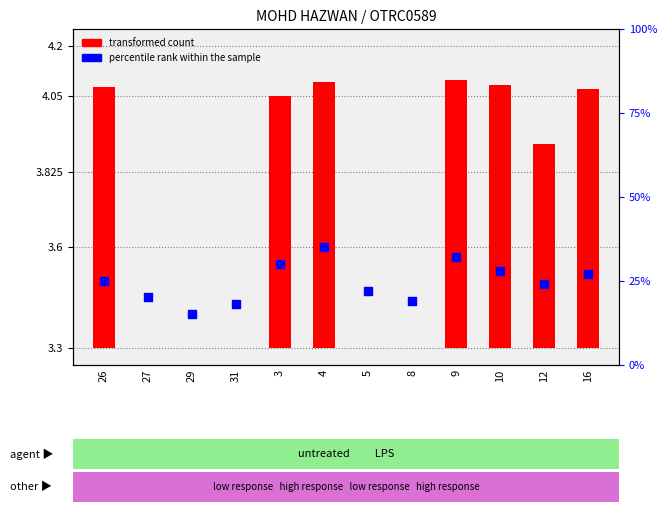

Between 10 and 29, which is larger?

10